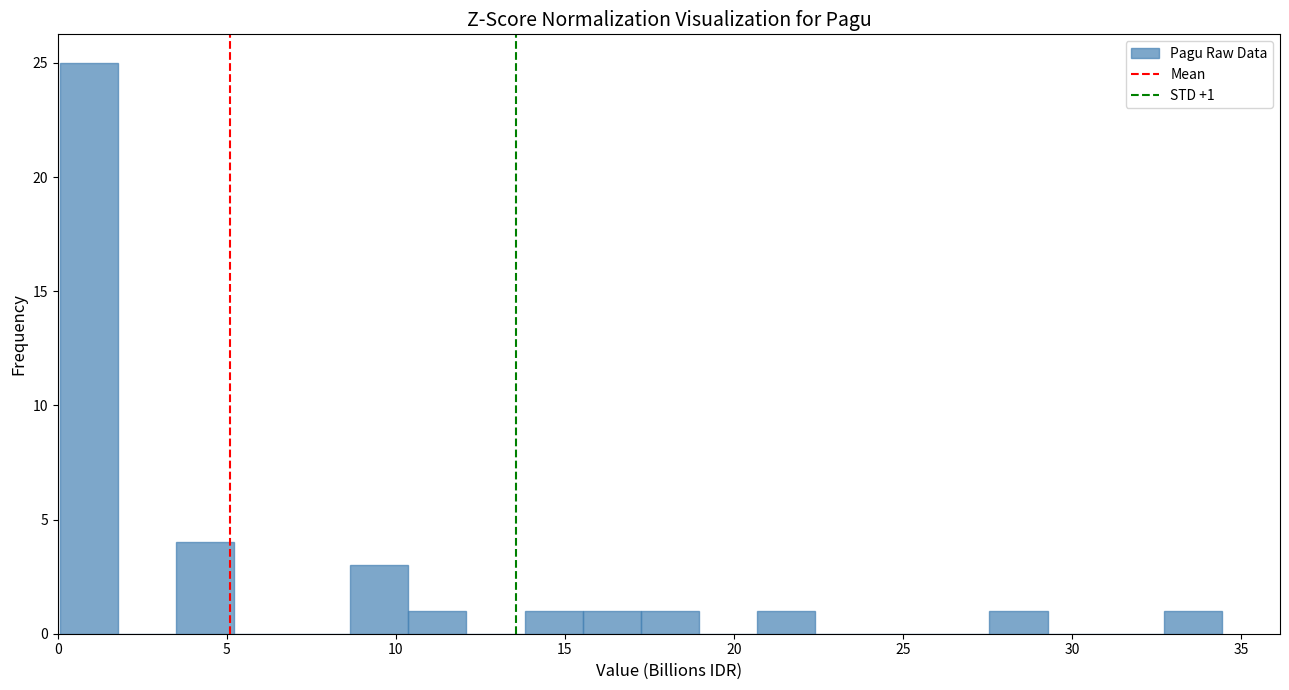

Around what value on the x-axis is the tallest bar? Give the approximate position of its centre, as read against the axis.

1.0